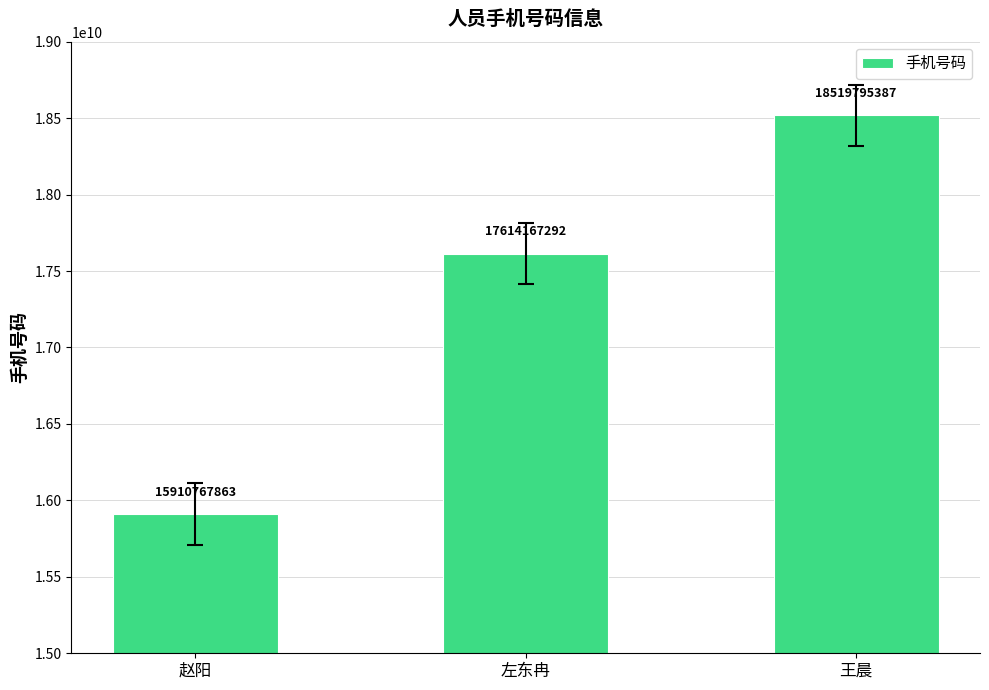

Approximately how many times larger is the value at 赵阳 compared to 左东冉?

0.9